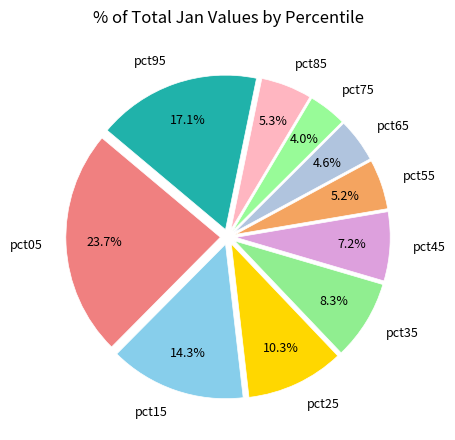

What is the largest slice in the pie chart?

pct05